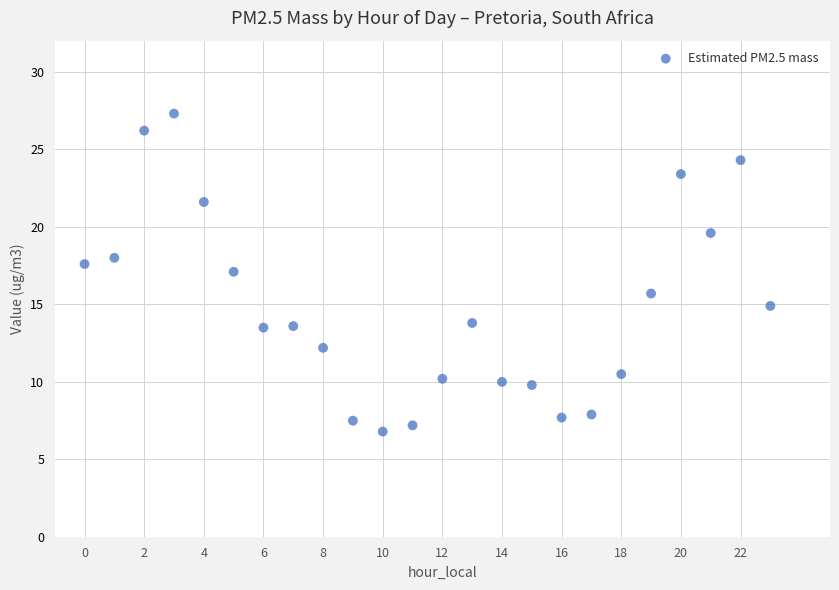

What is the range of Y values (max minus min)?

20.5